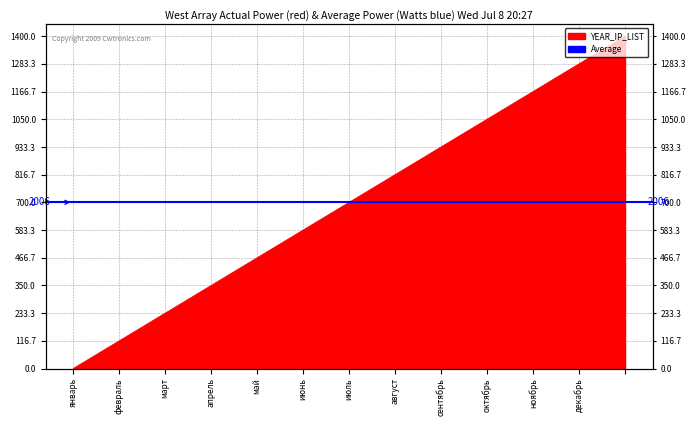

List the labels in order of value, largest first.

, декабрь, ноябрь, октябрь, сентябрь, август, июль, июнь, май, апрель, март, февраль, январь